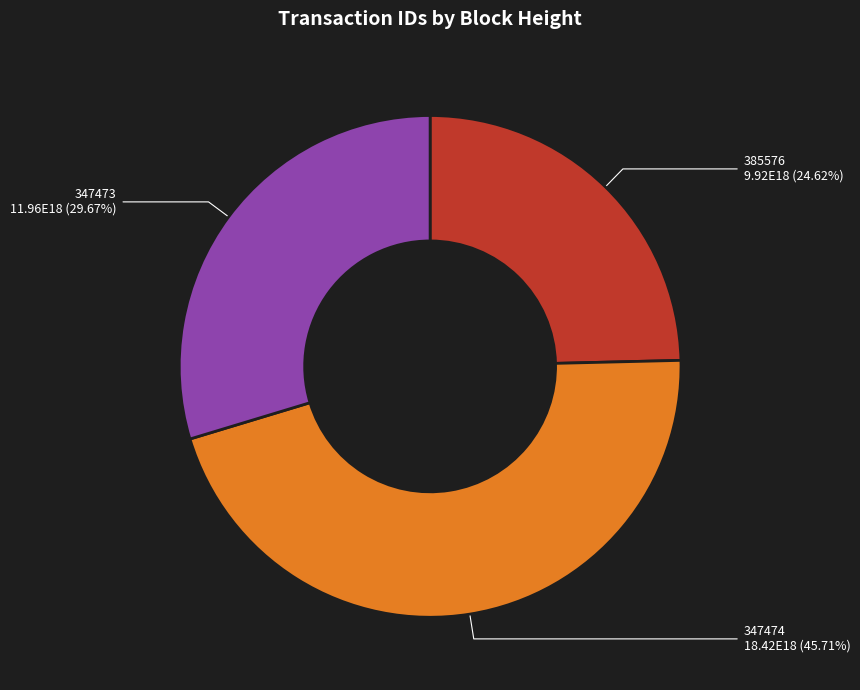

What percentage is the 385576 slice, to the nearest percent?

25%